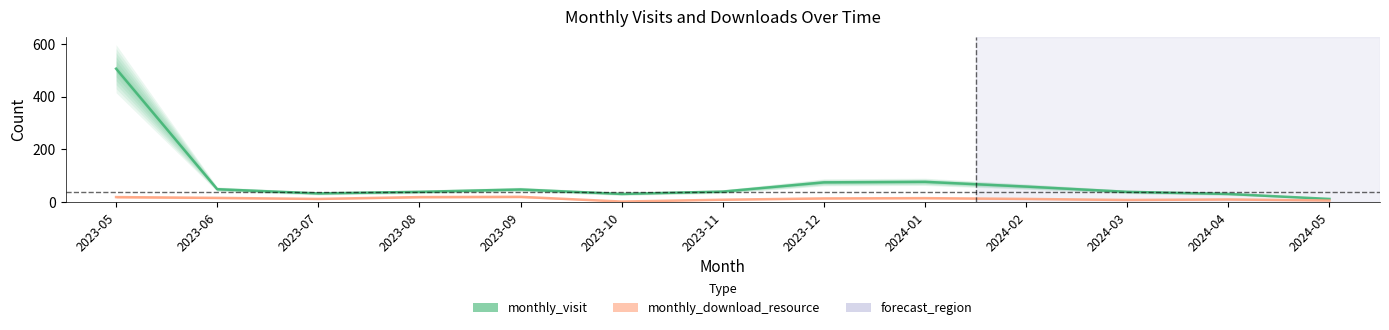

What is the label of the 3rd point from the right?

2024-03